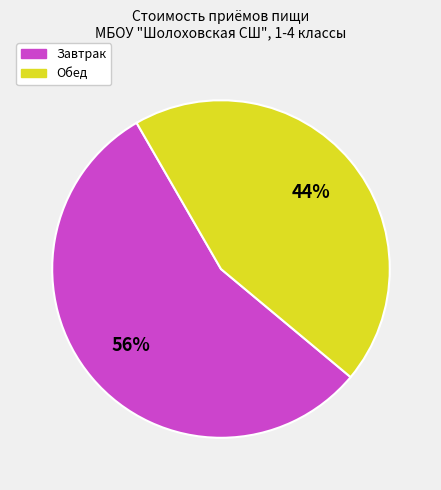

Is there any slice that represents more than half of the pie?

Yes